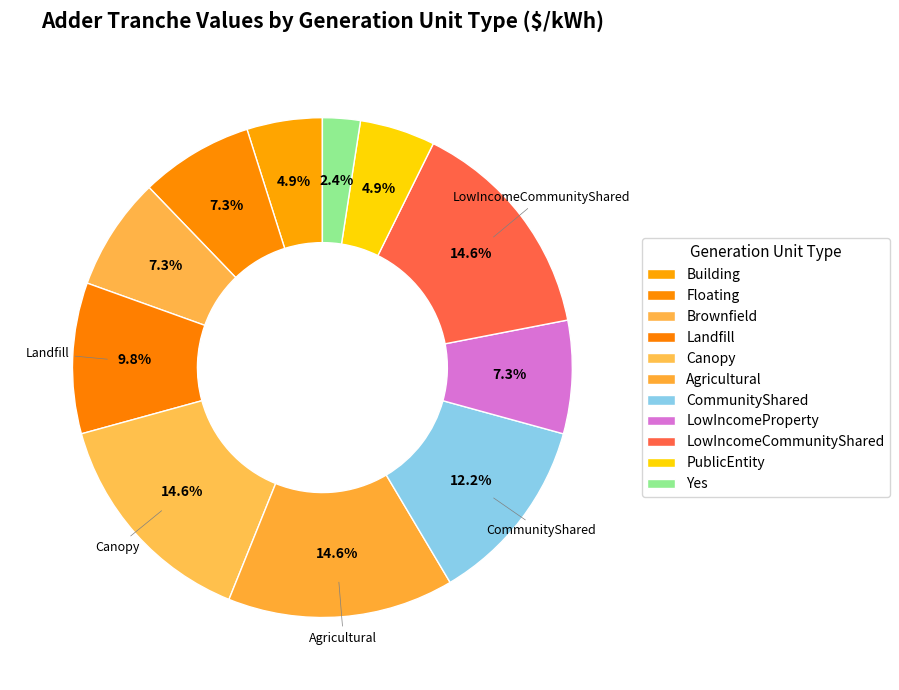

Which category has the smallest portion of the pie?

Yes